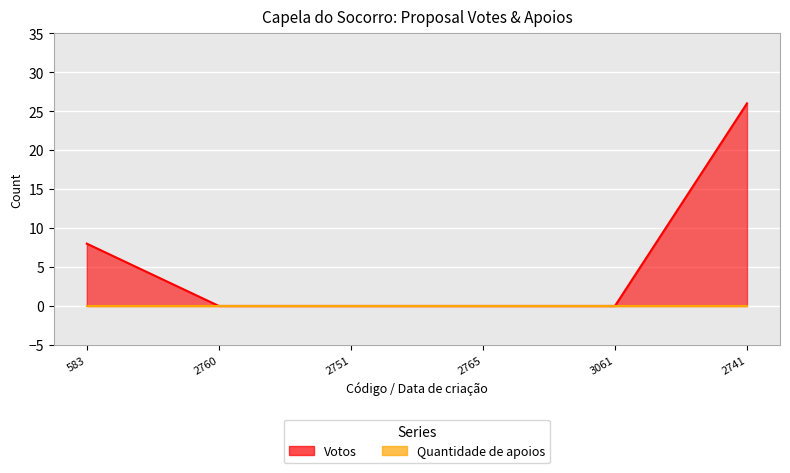

Read the value at 583, to the nearest 10.

10